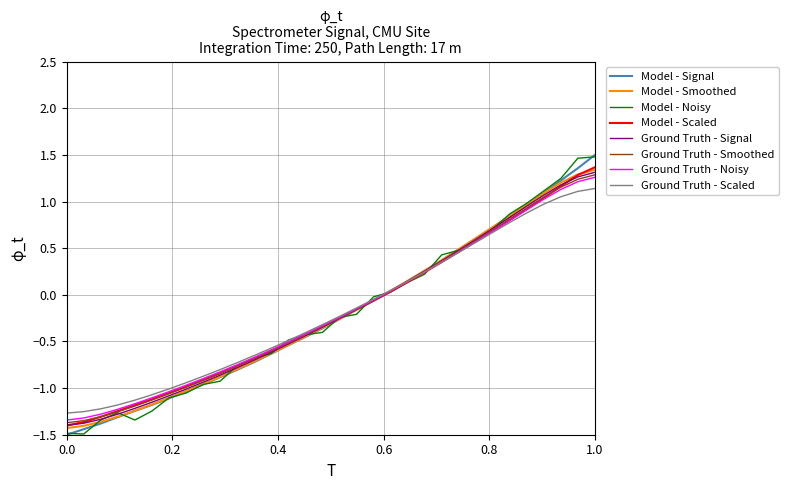

What is the minimum value for Model - Signal?

-1.5